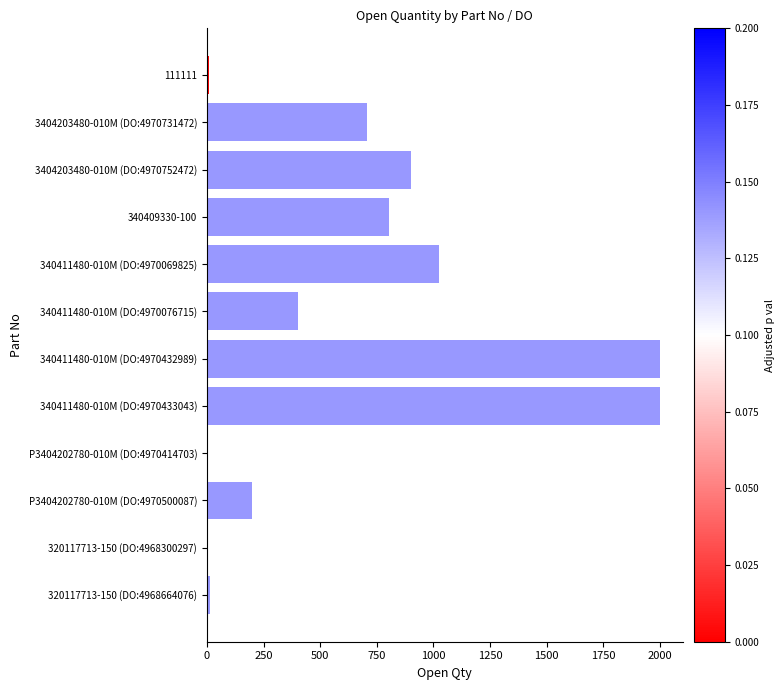

What is the ratio of the value at 340411480-010M (DO:4970433043) to the value at 3404203480-010M (DO:4970731472)?

2.8